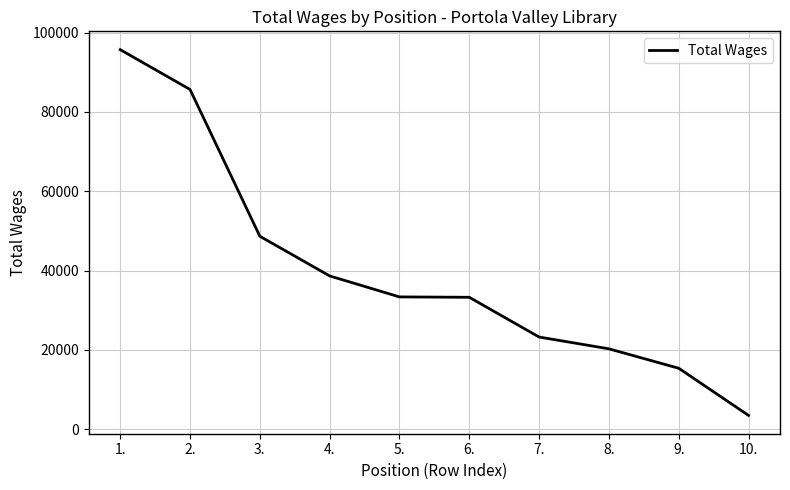

The value at 1. is 95720. True or false?

True